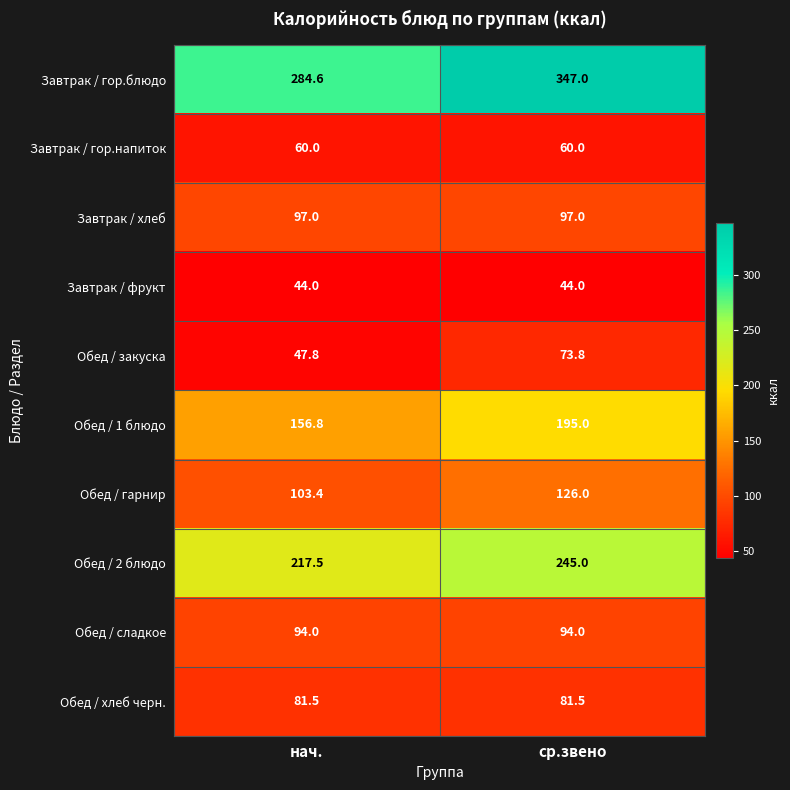

Reading left to right, what are all the values shown in this chart?

Завтрак / гор.блюдо: 284.6	347.0
Завтрак / гор.напиток: 60.0	60.0
Завтрак / хлеб: 97.0	97.0
Завтрак / фрукт: 44.0	44.0
Обед / закуска: 47.8	73.8
Обед / 1 блюдо: 156.8	195.0
Обед / гарнир: 103.4	126.0
Обед / 2 блюдо: 217.5	245.0
Обед / сладкое: 94.0	94.0
Обед / хлеб черн.: 81.5	81.5